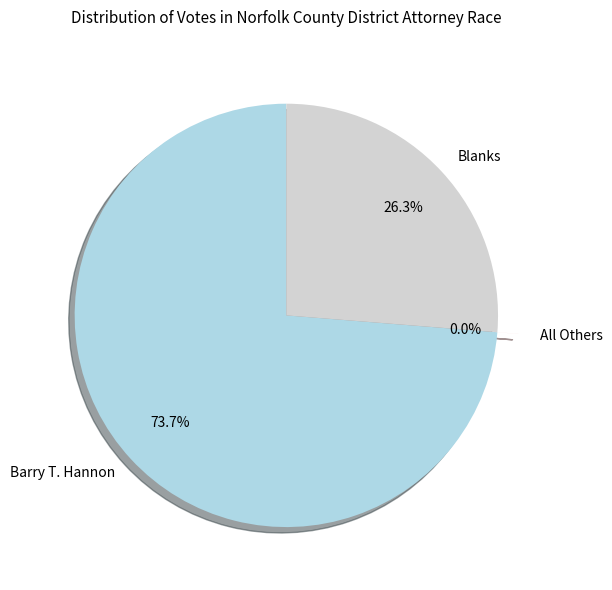

Is there any slice that represents more than half of the pie?

Yes